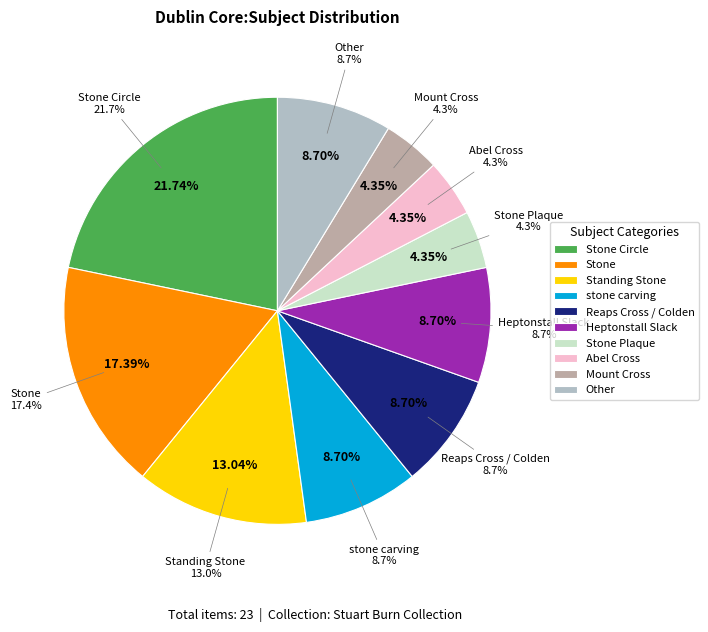

What percentage is the Heptonstall Slack slice, to the nearest percent?

9%